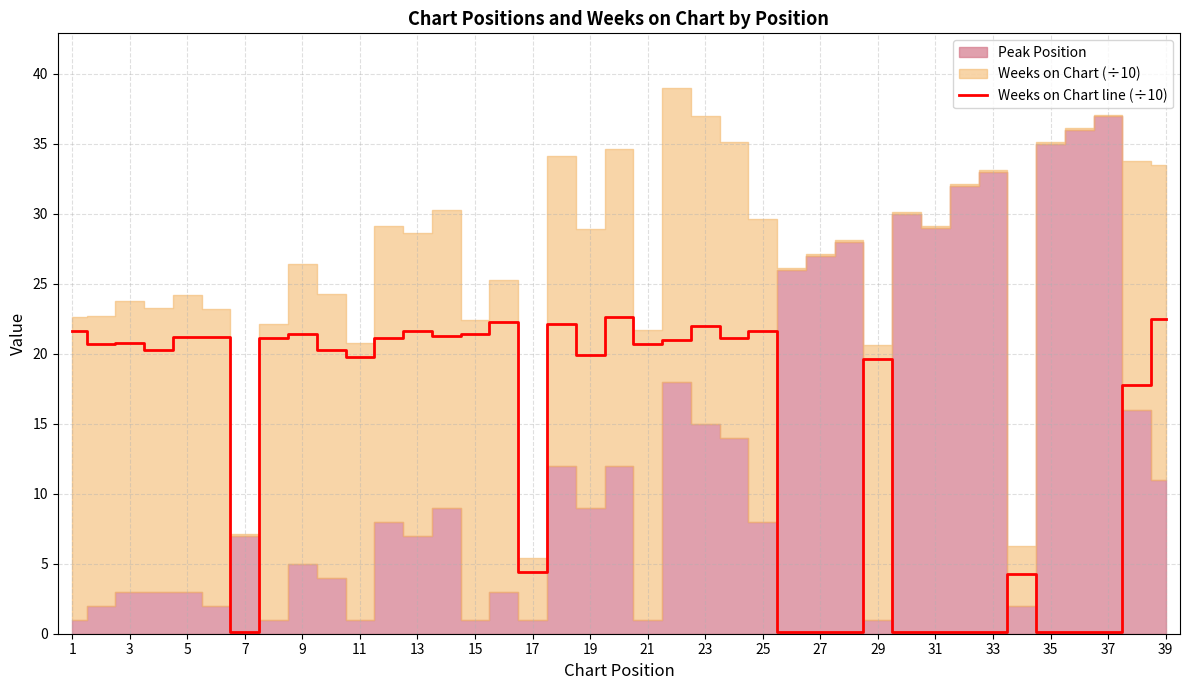

The value of Weeks on Chart line (÷10) at 1 is 21.6. True or false?

True